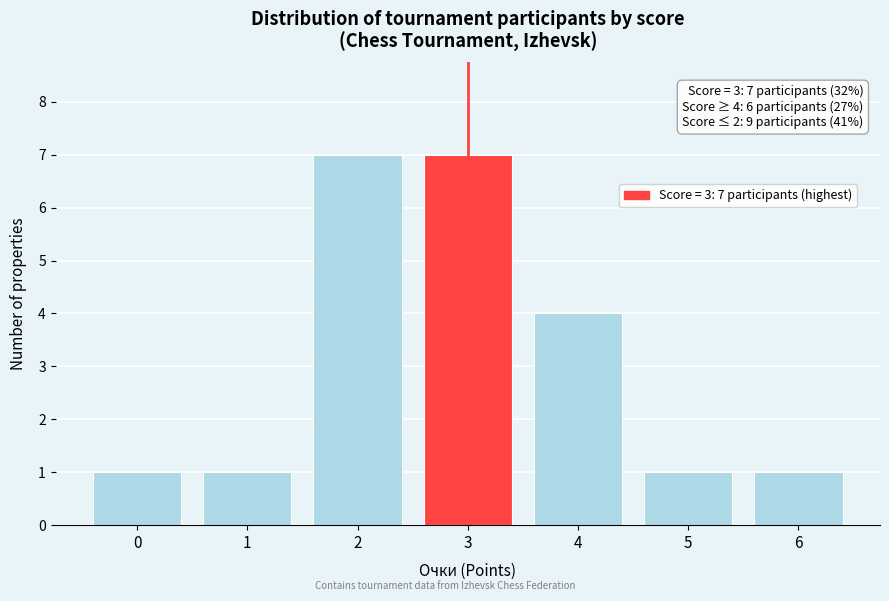

Reading left to right, transcribe all the data shown in this chart.

0=1	1=1	2=7	3=7	4=4	5=1	6=1